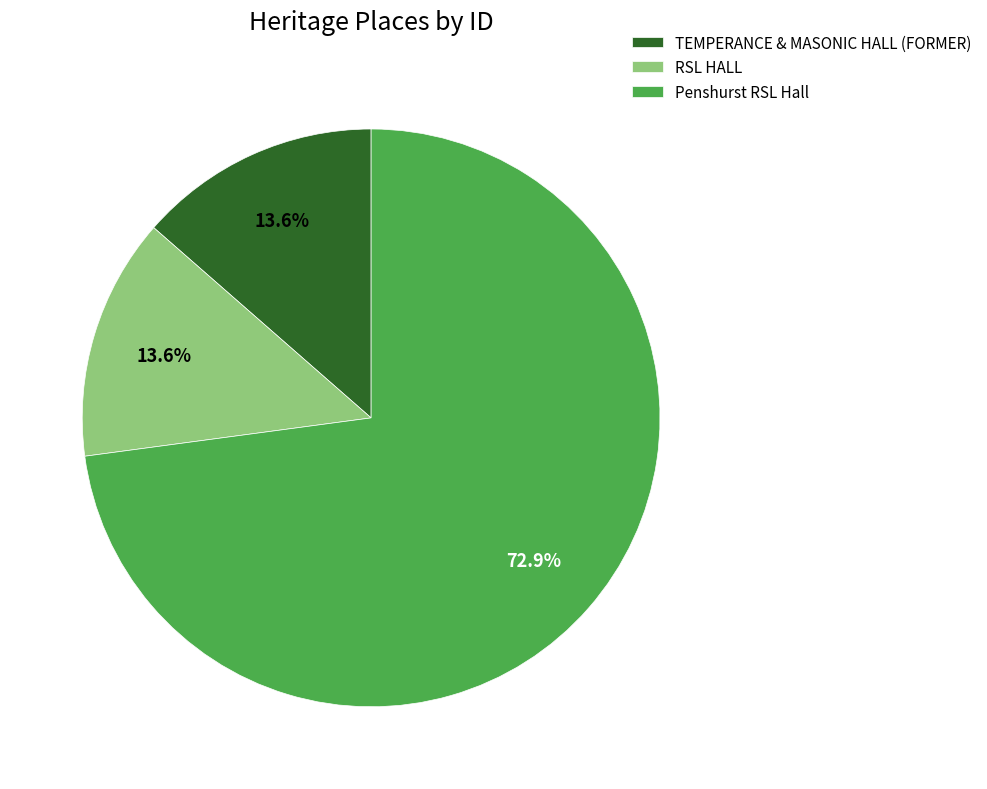

Which slice represents more than half of the pie?

Penshurst RSL Hall